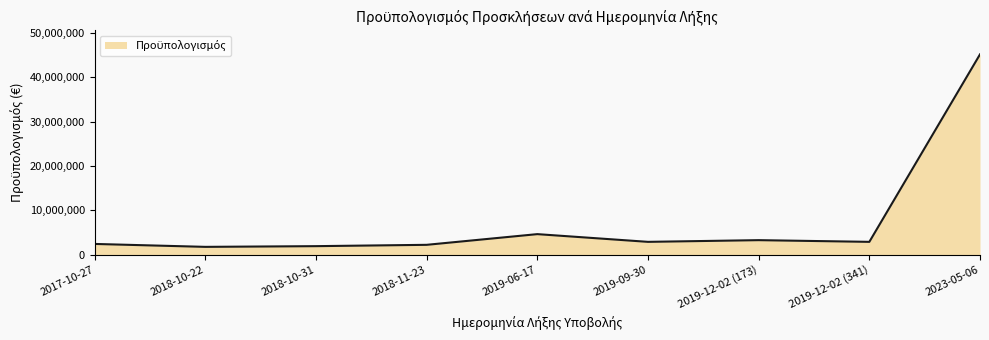

The chart shows a value of 2870000 at 2019-12-02 (341). True or false?

True